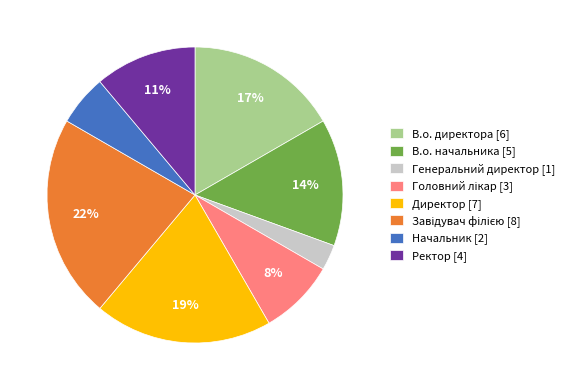

Does Директор account for over 50% of the chart?

No